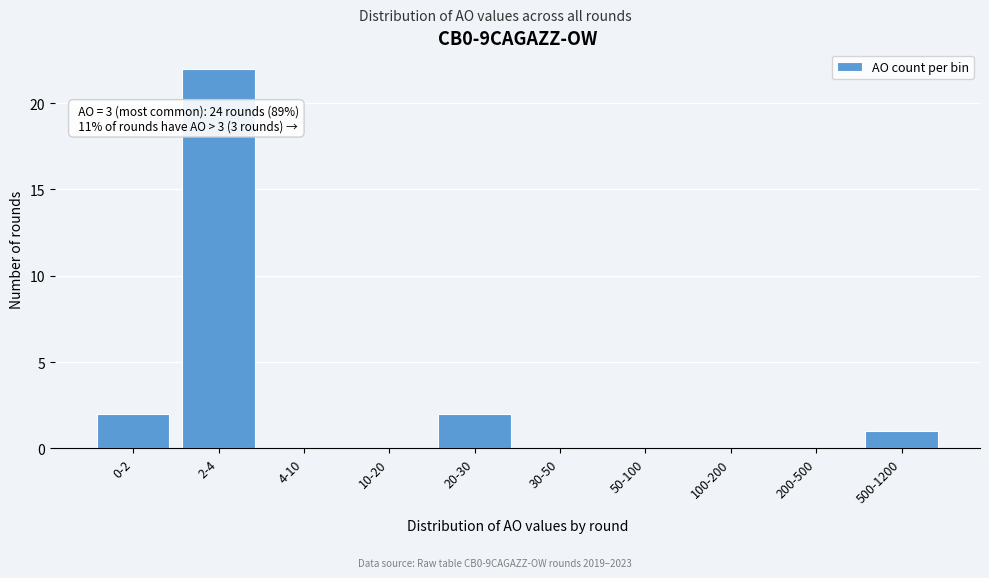

Reading left to right, transcribe all the data shown in this chart.

0-2=2	2-4=22	4-10=0	10-20=0	20-30=2	30-50=0	50-100=0	100-200=0	200-500=0	500-1200=1